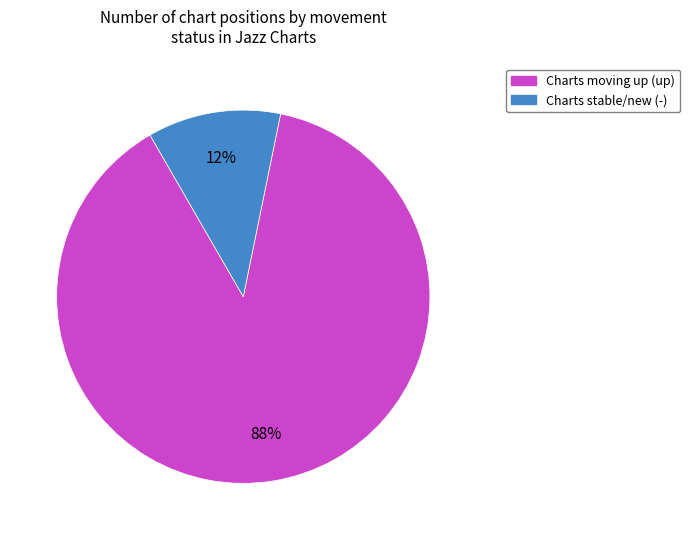

How many segments does this pie chart have?

2